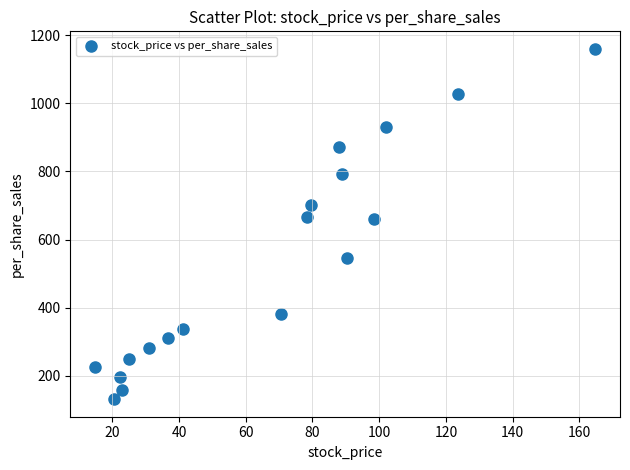

What is the range of X values (max minus min)?

149.8